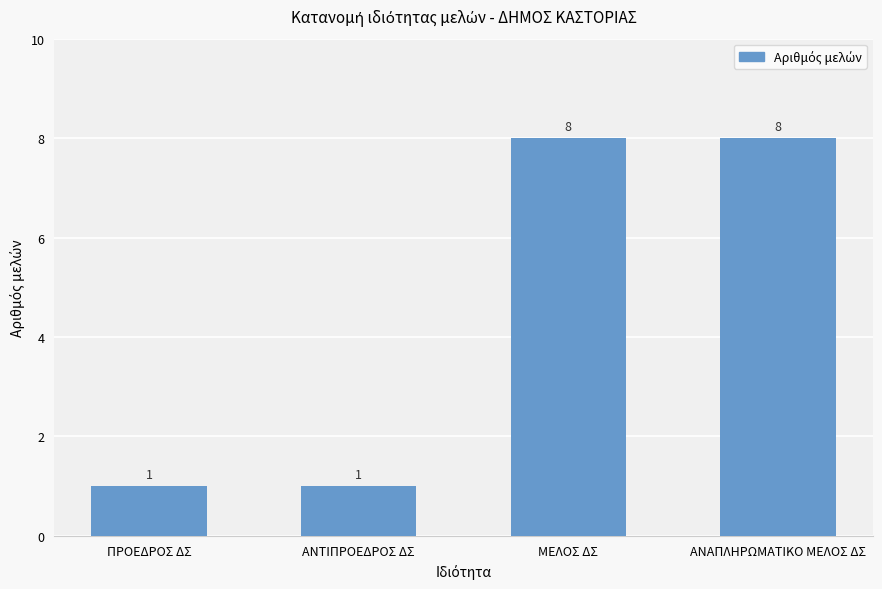

What is the sum of the values at ΜΕΛΟΣ ΔΣ and ΑΝΑΠΛΗΡΩΜΑΤΙΚΟ ΜΕΛΟΣ ΔΣ?

16